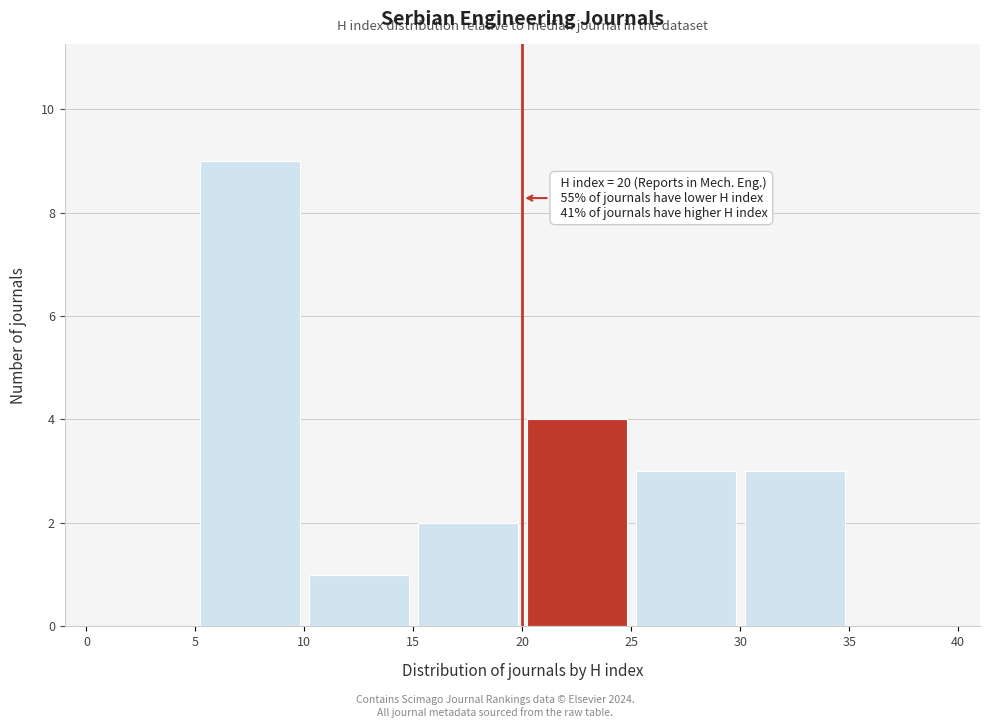

Over which range of the x-axis is the bar tallest?

5 to 10